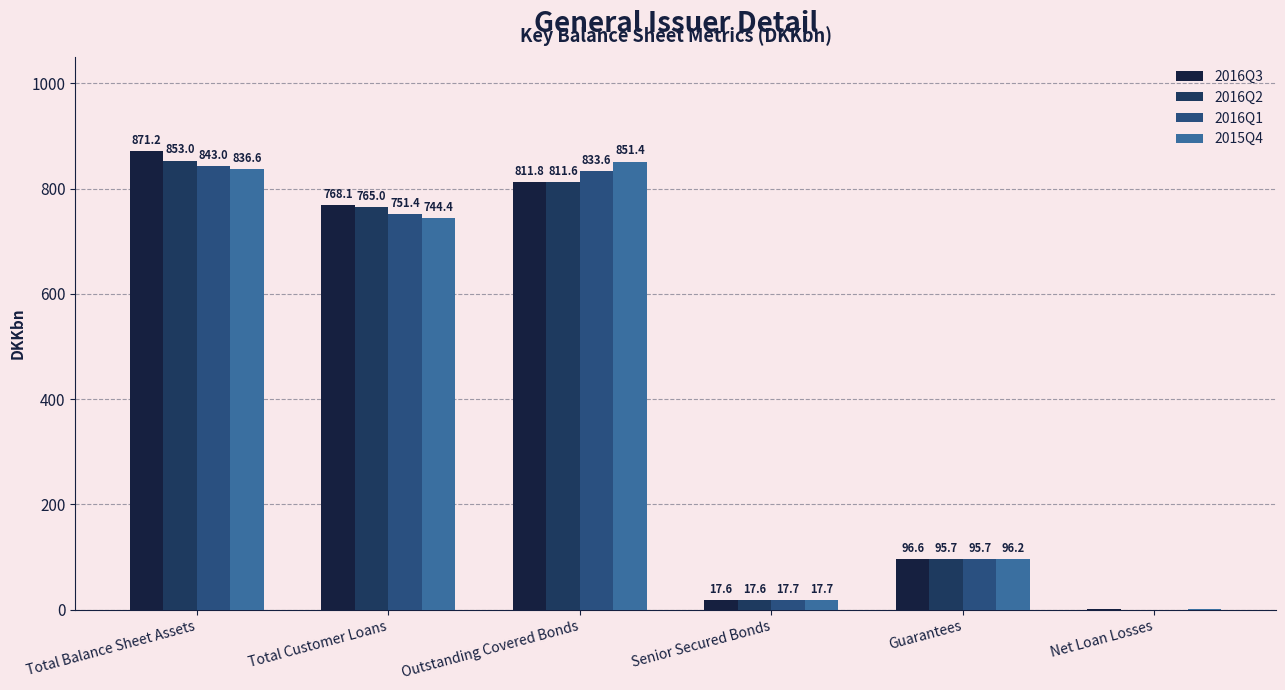

What is the total value across all series at Net Loan Losses?

0.7